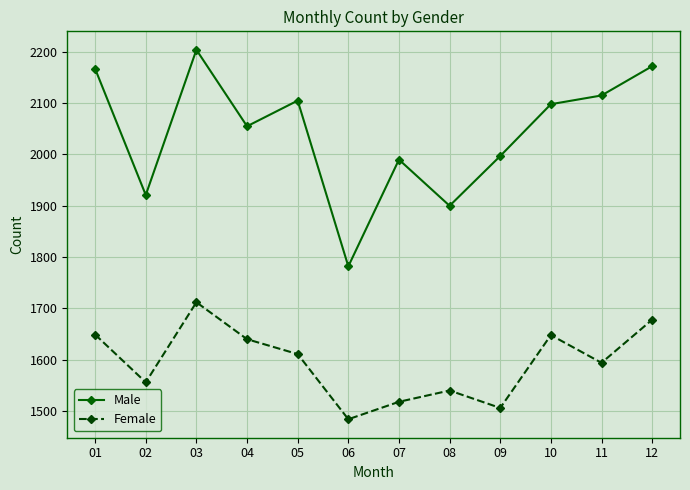

Does the chart have visible grid lines?

Yes